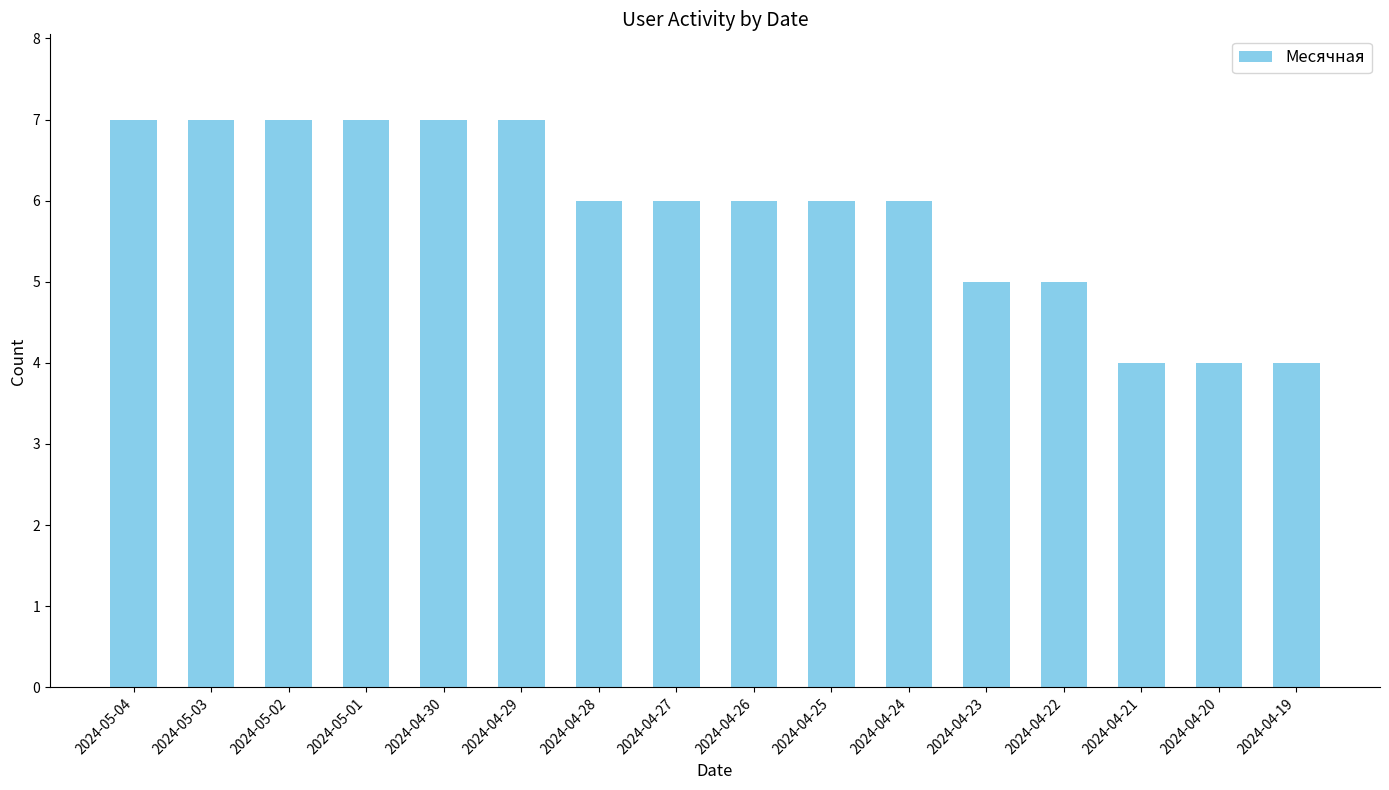

What is the greatest value displayed?

7